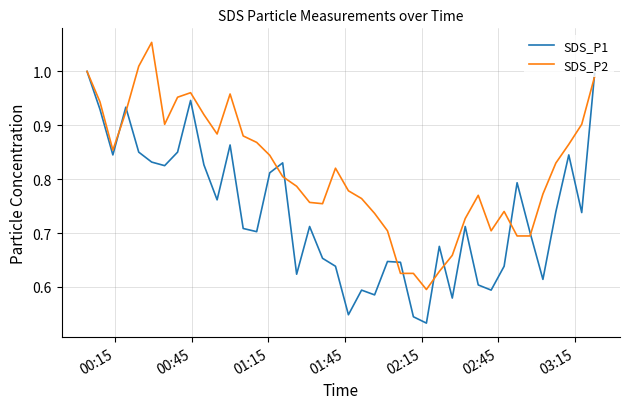

At how many categories does at least one series exceed 0?

40